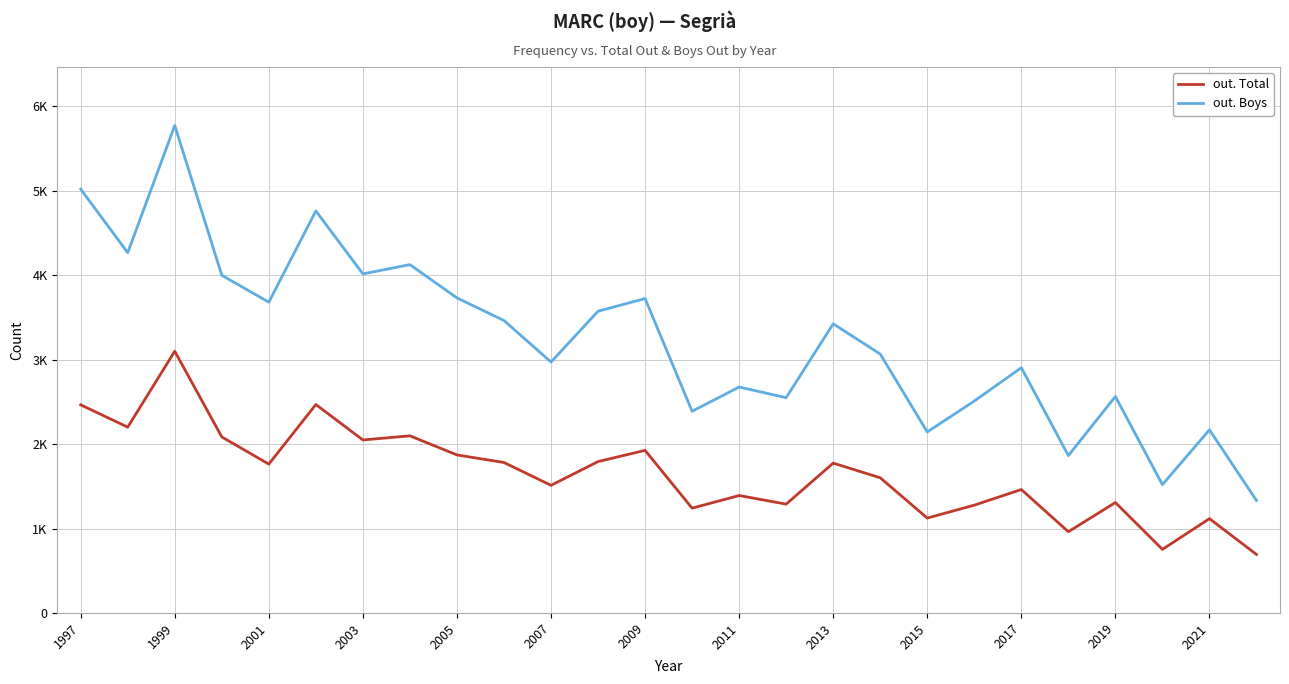

What is the difference between the maximum and minimum values in the out. Boys series?

4442